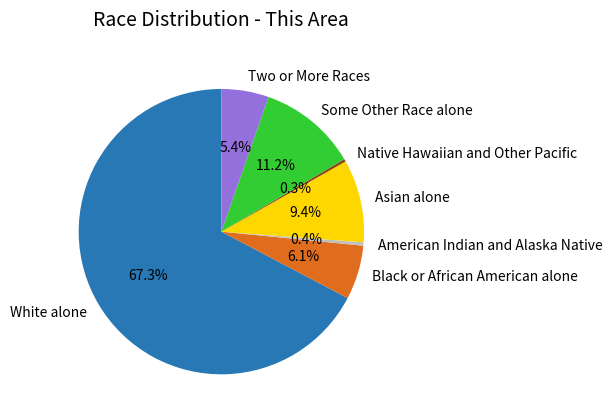

To the nearest percent, what portion does Some Other Race alone represent?

11%